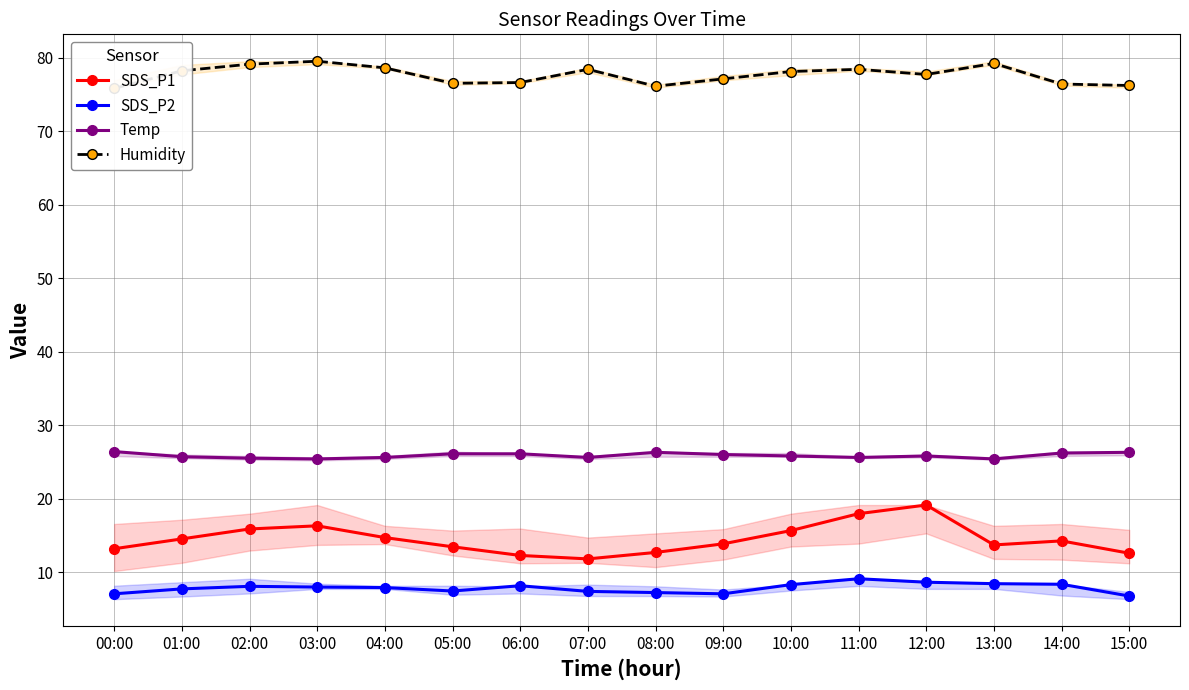

Reading right to left, transcribe all the data shown in this chart.

SDS_P1: 12.6	14.2	13.7	19.1	17.9	15.7	13.8	12.7	11.8	12.3	13.4	14.7	16.3	15.9	14.5	13.2
SDS_P2: 6.8	8.3	8.4	8.6	9.1	8.3	7.0	7.2	7.4	8.2	7.4	7.9	8.0	8.1	7.7	7.0
Temp: 26.3	26.2	25.4	25.8	25.6	25.8	26.0	26.3	25.6	26.1	26.1	25.6	25.4	25.5	25.7	26.4
Humidity: 76.2	76.4	79.2	77.7	78.4	78.1	77.1	76.1	78.4	76.6	76.5	78.6	79.5	79.1	78.2	75.8